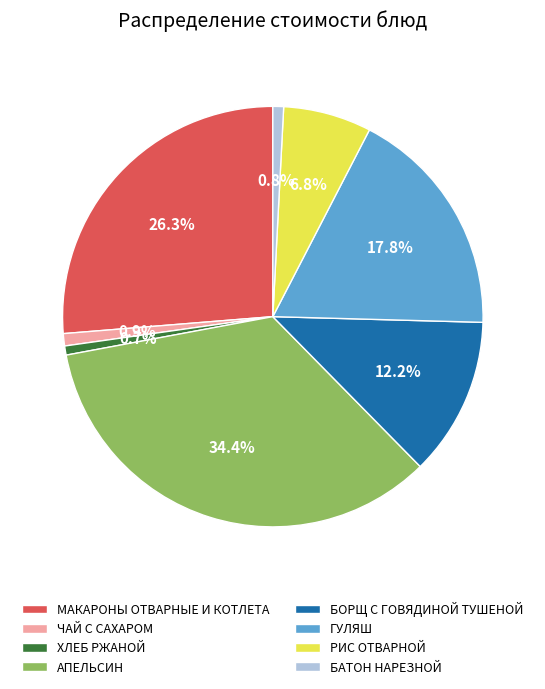

Which has a higher value, ГУЛЯШ or АПЕЛЬСИН?

АПЕЛЬСИН